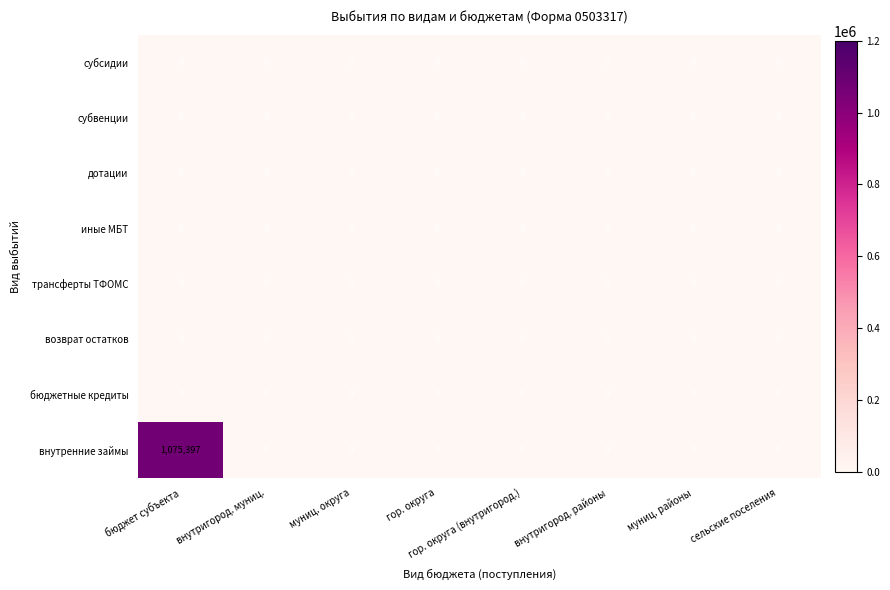

Is it true that субсидии equals 0 at муниц. районы?

True